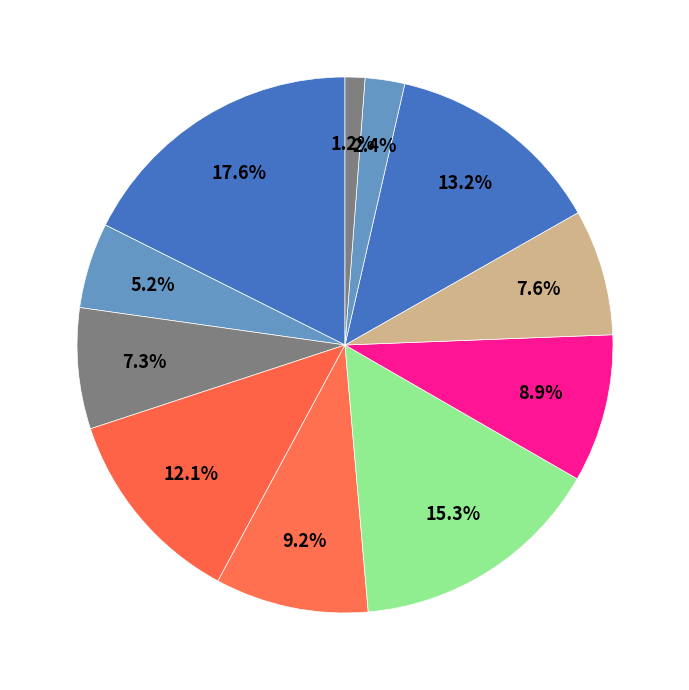

How many slices are in this pie chart?

11